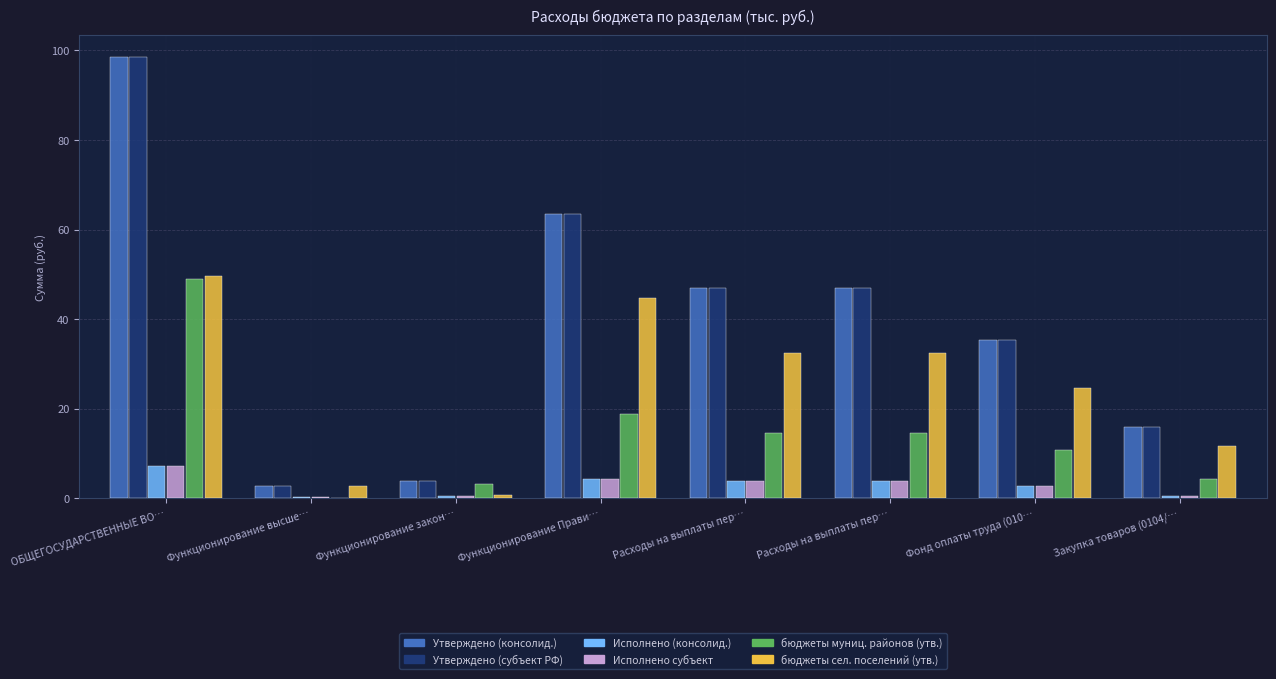

How many categories are shown in the chart?

8